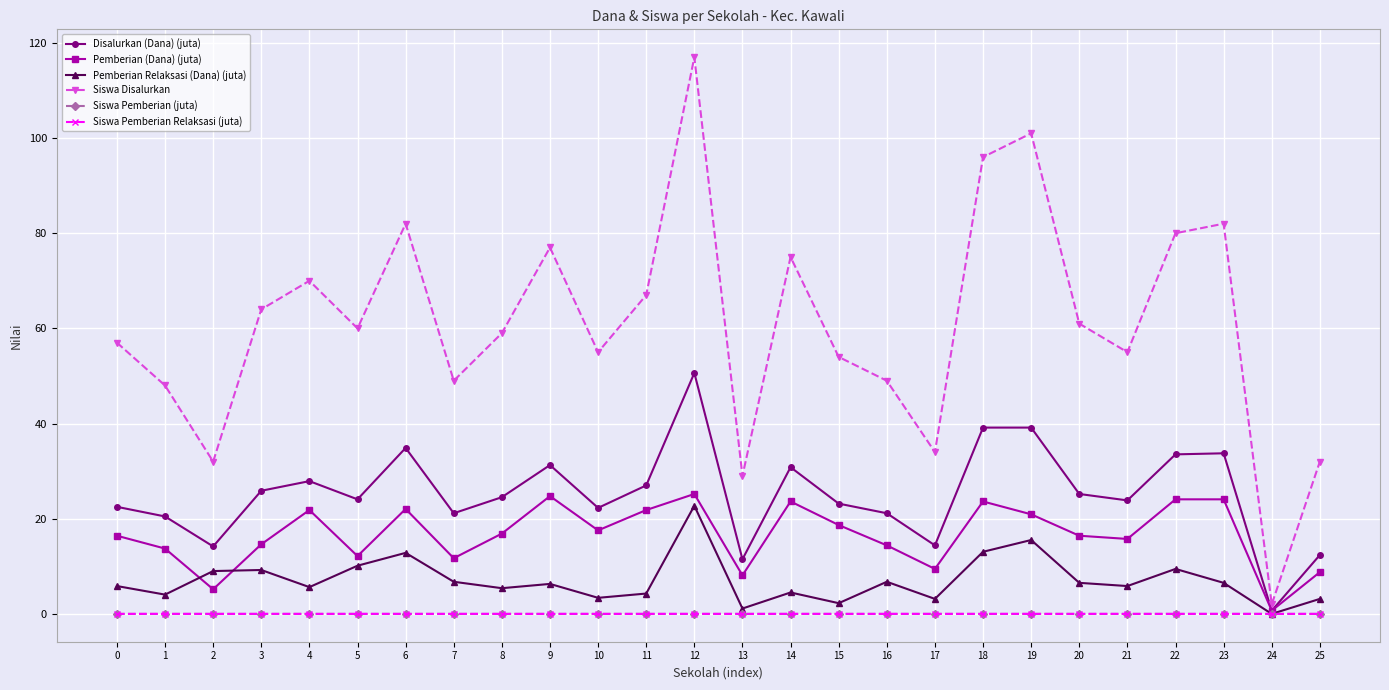

Where is the first local minimum for Pemberian (Dana) (juta)?

2